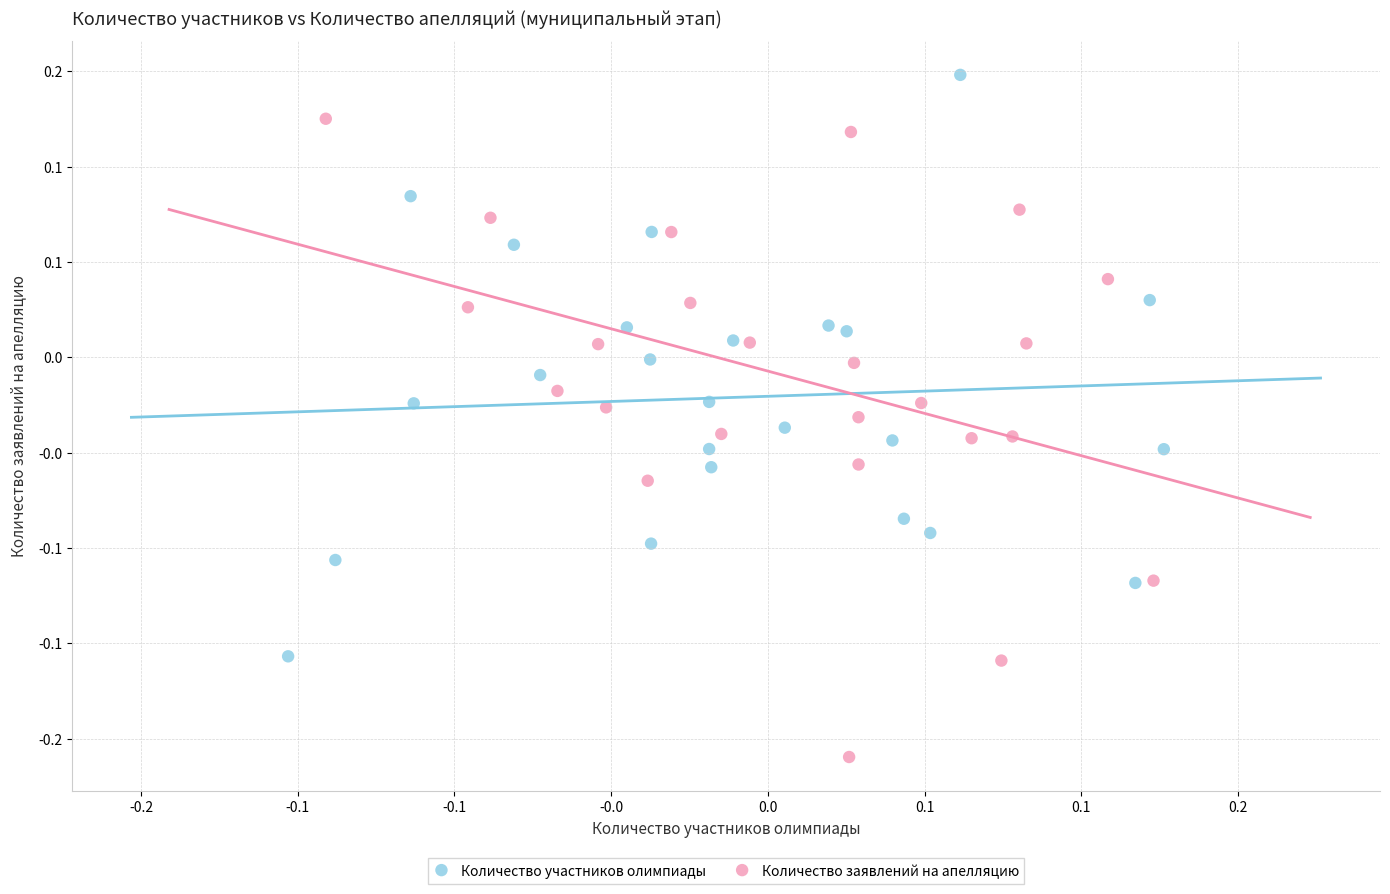

Which series has the largest Y range (max minus min)?

Количество заявлений на апелляцию